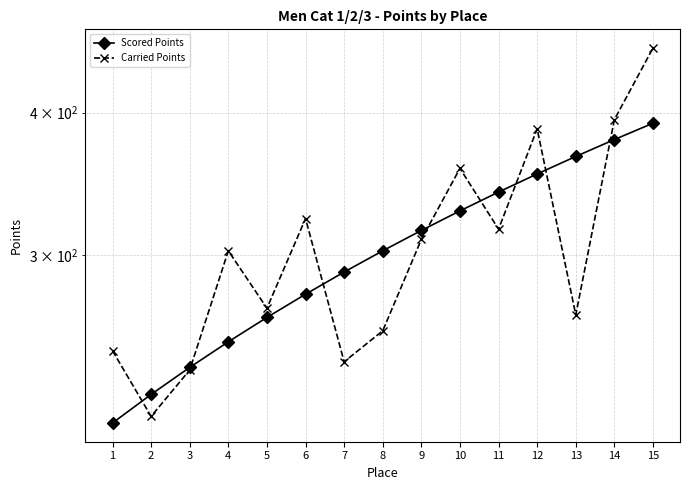

Between 12 and 4, which is larger?

12